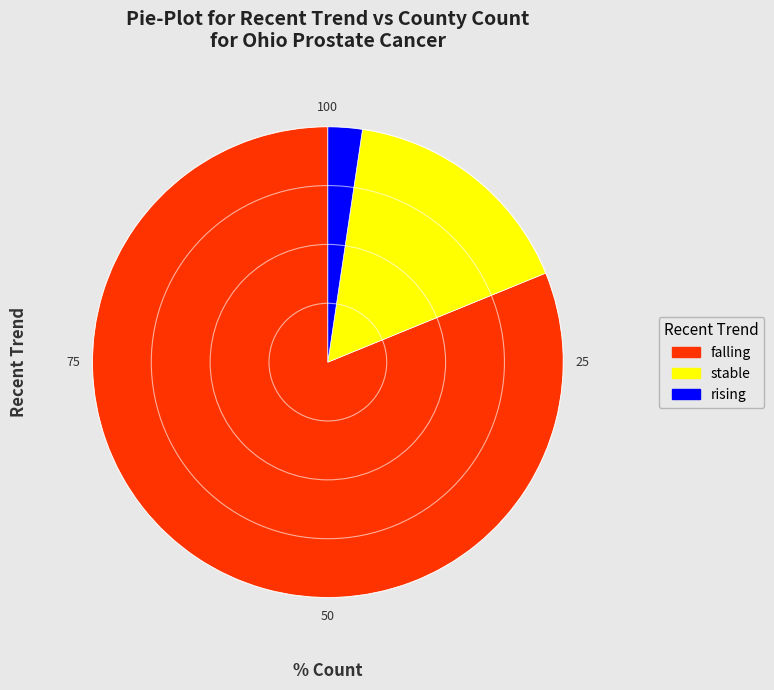

Which category has the smallest portion of the pie?

rising